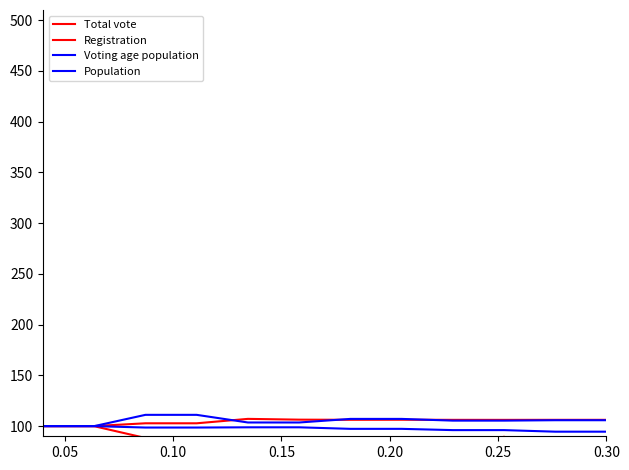

Which series has the widest spread of values?

Total vote